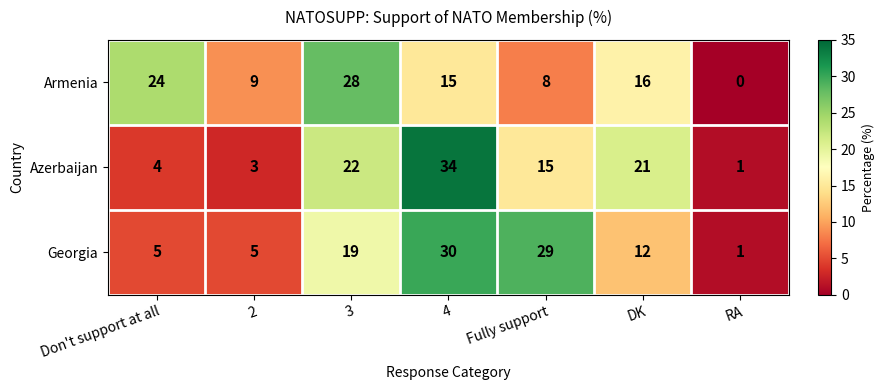

What is the difference between the second highest and second lowest values in the Azerbaijan series?

19